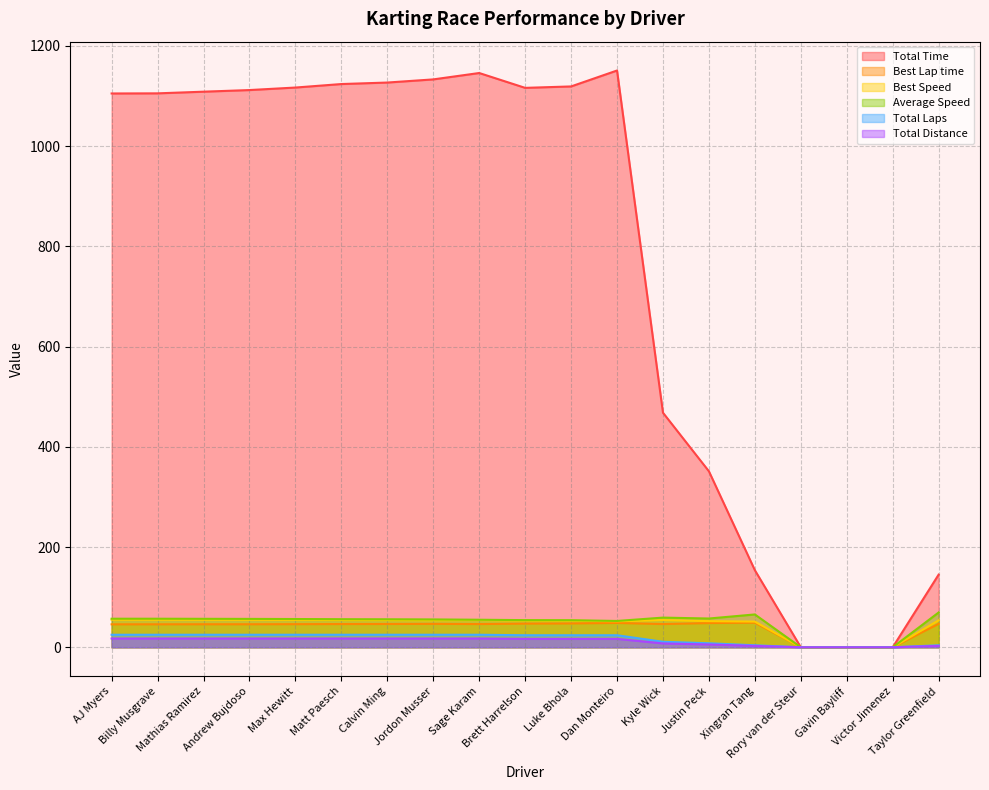

At which category does the chart reach its peak across all series?

Dan Monteiro